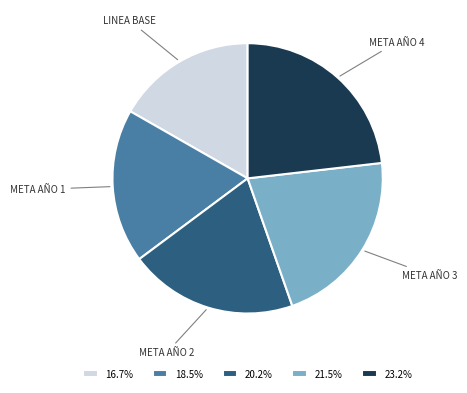

How many slices are in this pie chart?

5